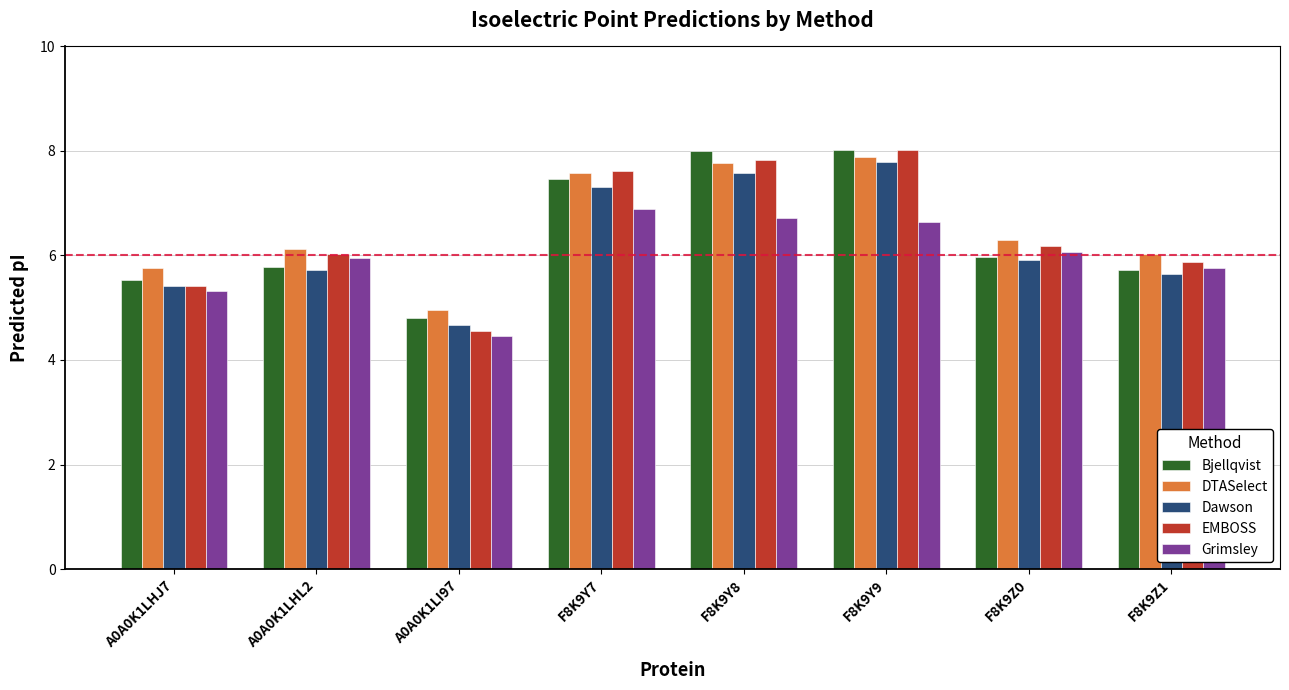

What is the sum of all DTASelect values?

52.4